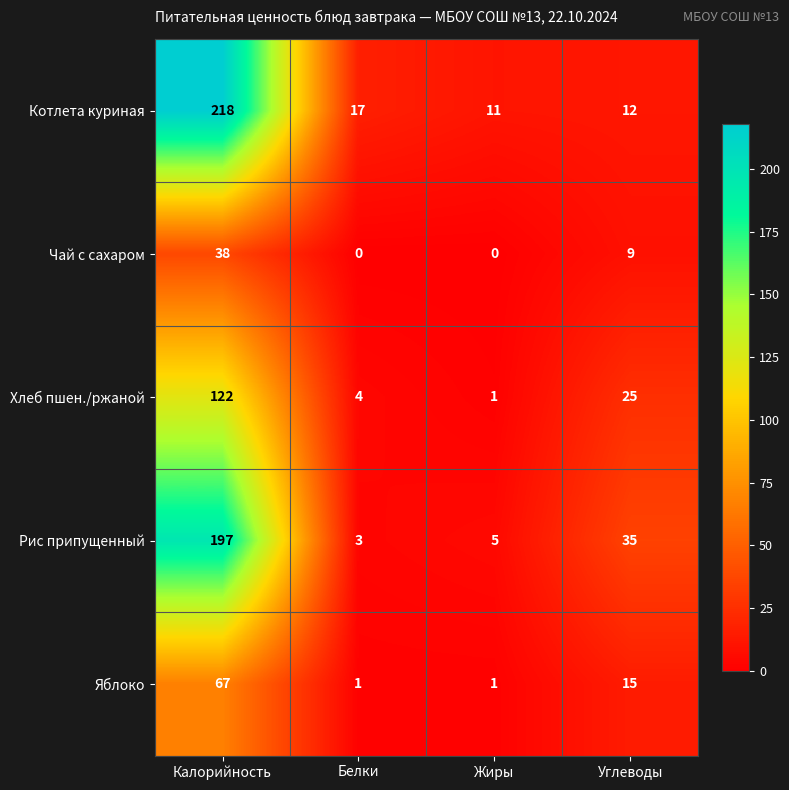

Reading right to left, extract all data points from this chart.

Котлета куриная: 12	11	17	218
Чай с сахаром: 9	0	0	38
Хлеб пшен./ржаной: 25	1	4	122
Рис припущенный: 35	5	3	197
Яблоко: 15	1	1	67